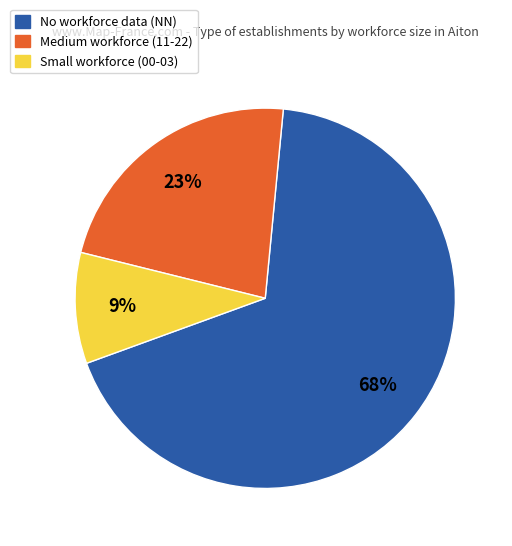

To the nearest percent, what is the average slice percentage?

33%